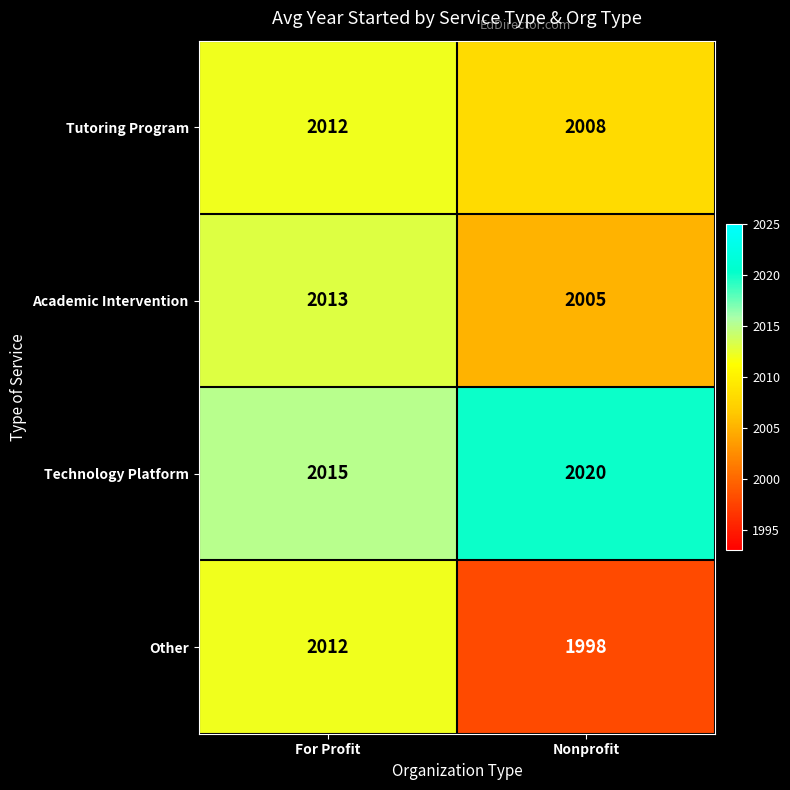

What is the approximate value of Technology Platform at Nonprofit?

2020